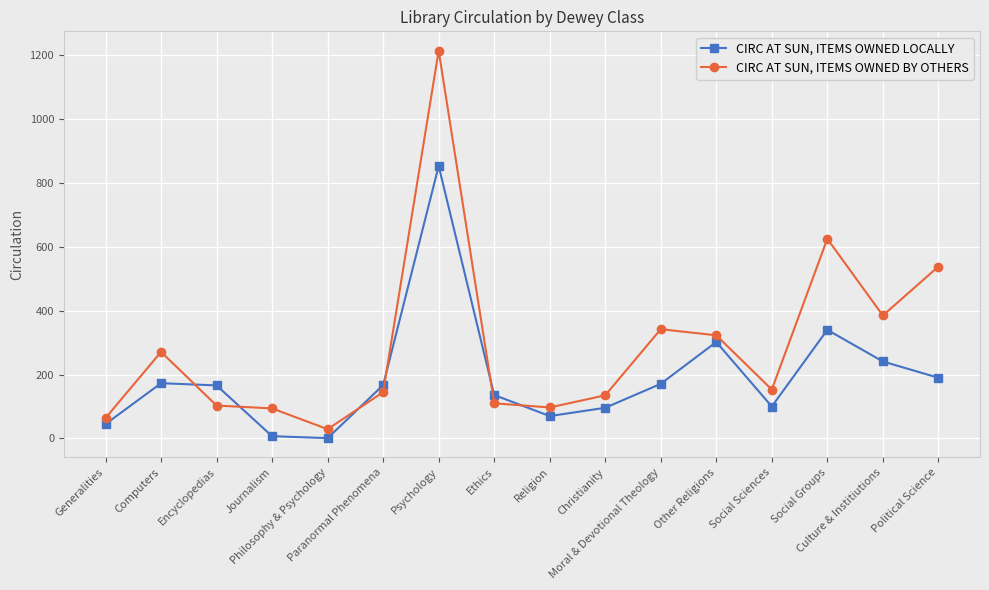

What is the spread (max minus min) of values at Moral & Devotional Theology?

171